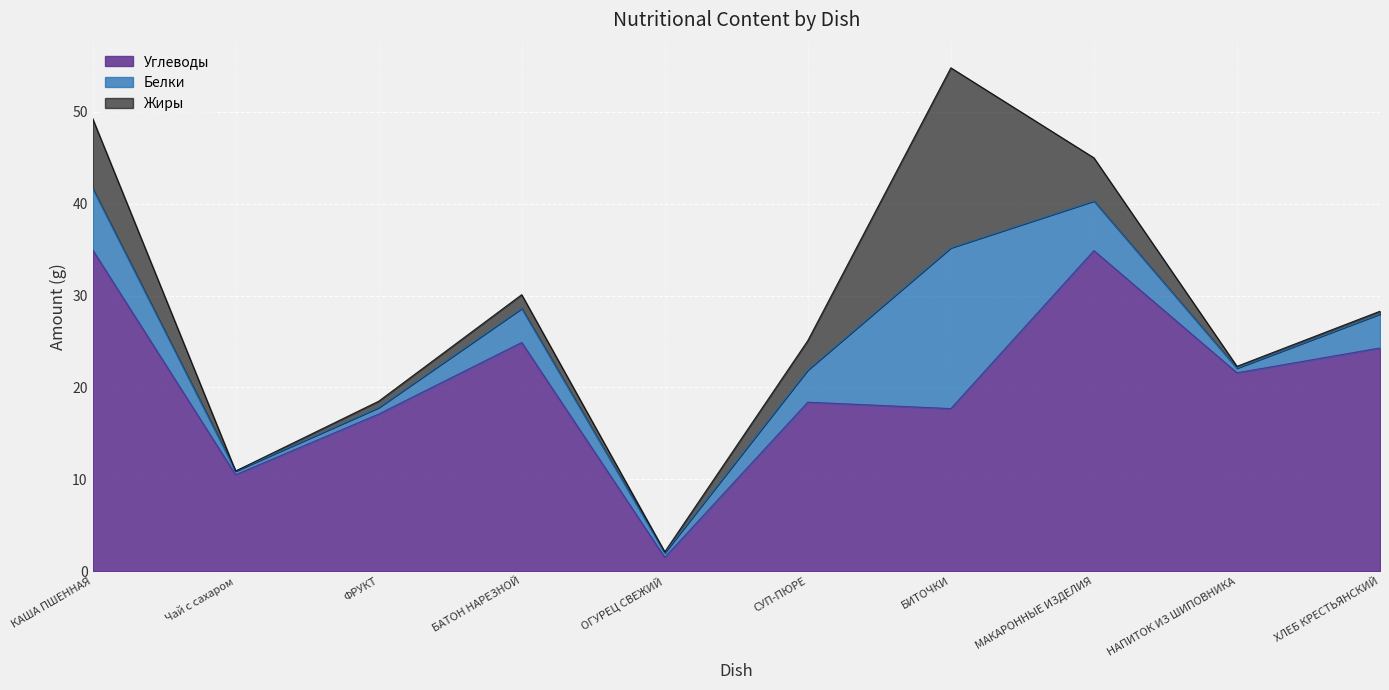

True or false: Углеводы and Белки intersect in this chart.

False